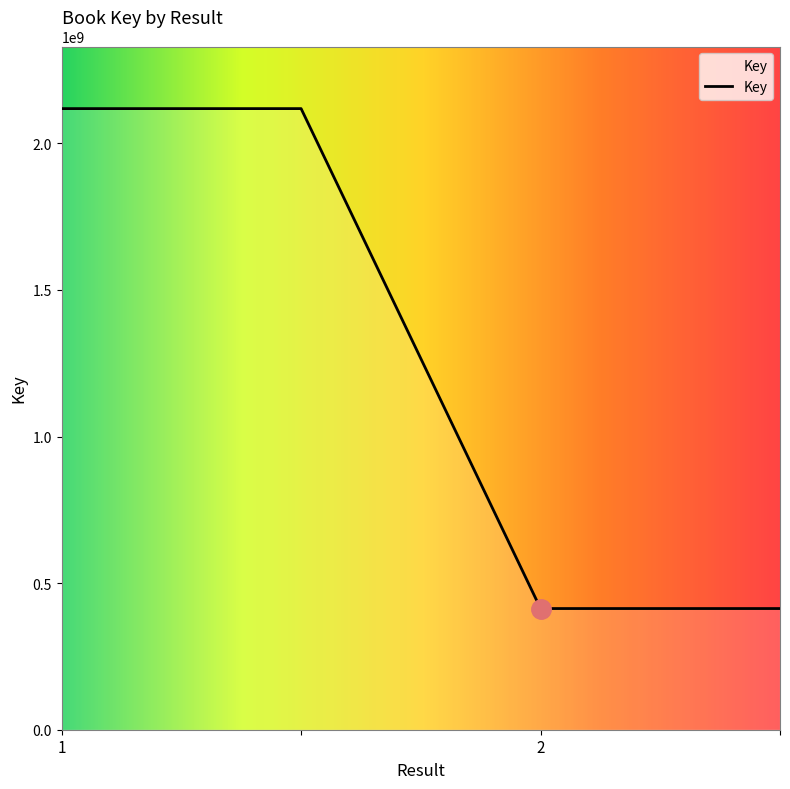

What is the minimum value shown in the chart?

413271211